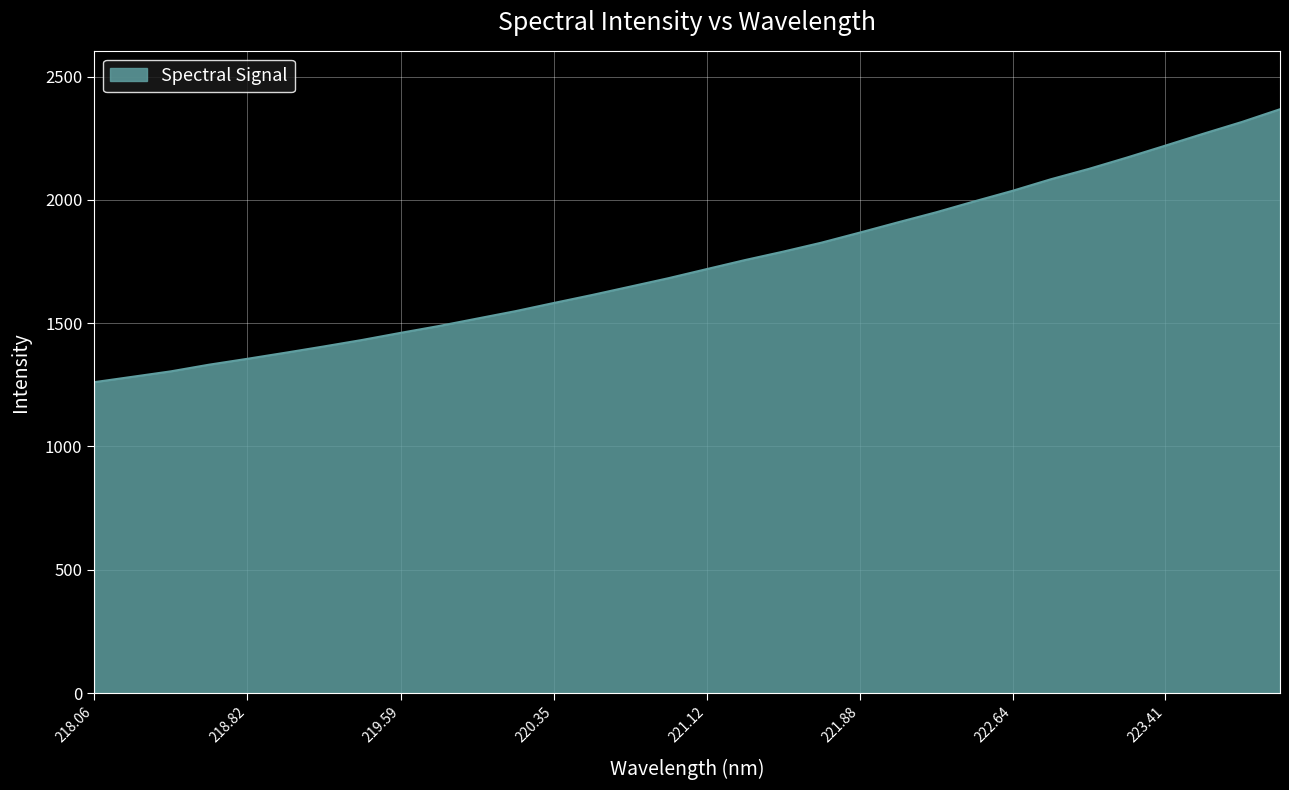

How many values are below 1719?

16